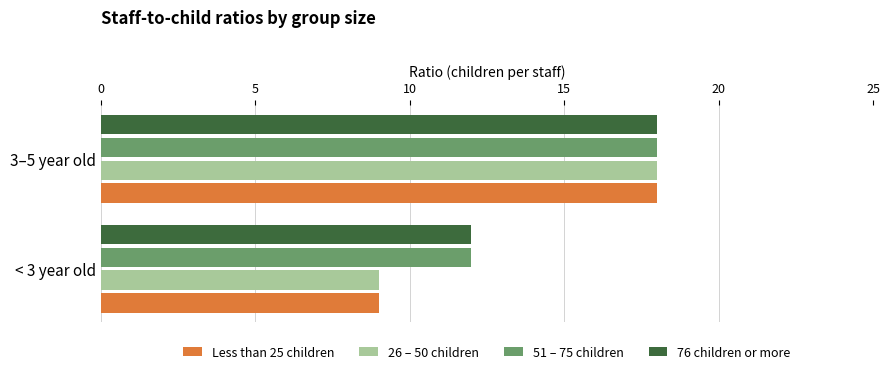

True or false: 76 children or more has a value of 12 at 3–5 year old.

False